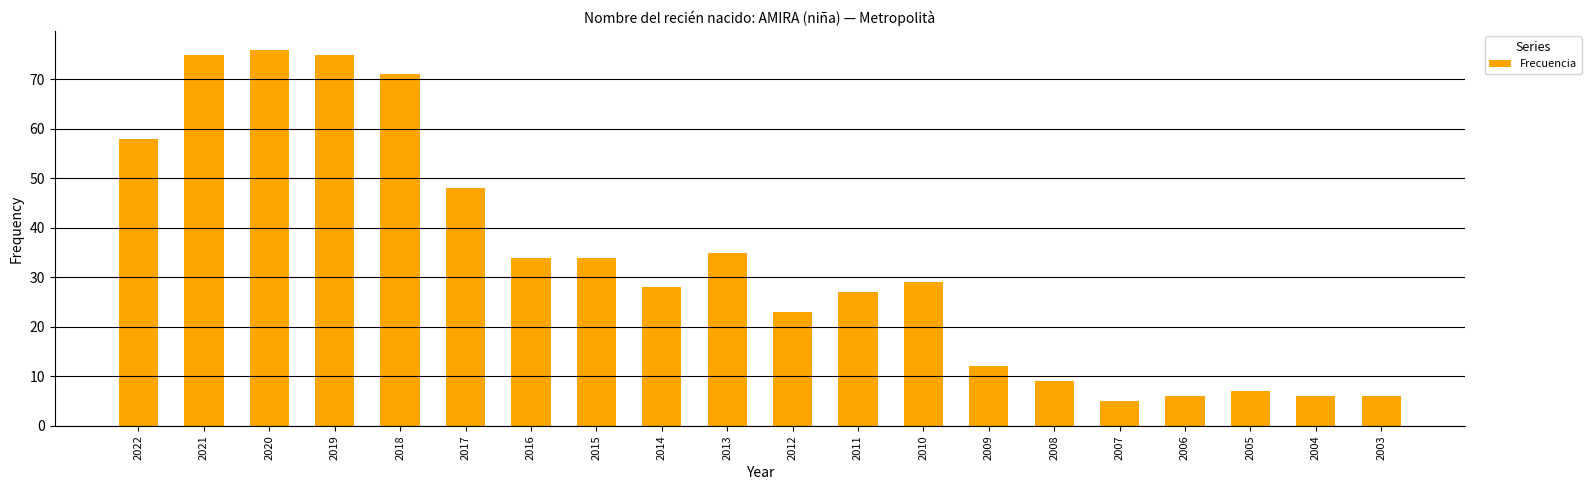

Reading right to left, what are all the values shown in this chart?

6	6	7	6	5	9	12	29	27	23	35	28	34	34	48	71	75	76	75	58